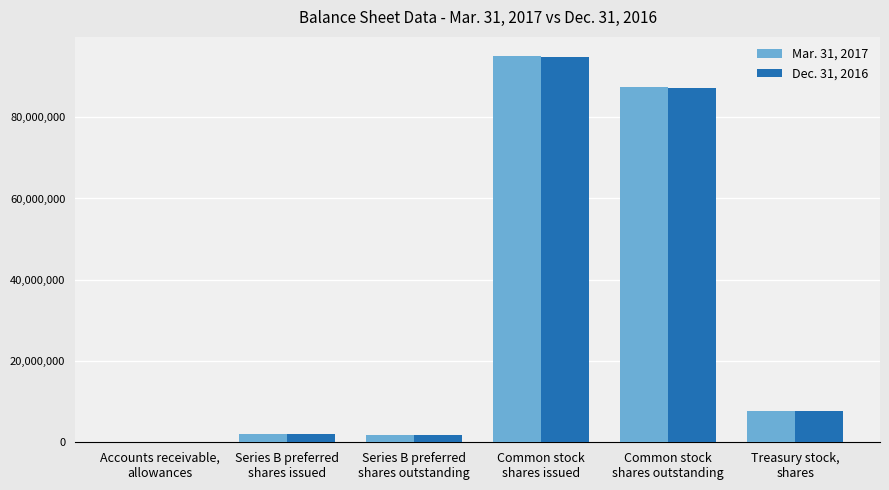

Which series has the largest range (max minus min)?

Mar. 31, 2017